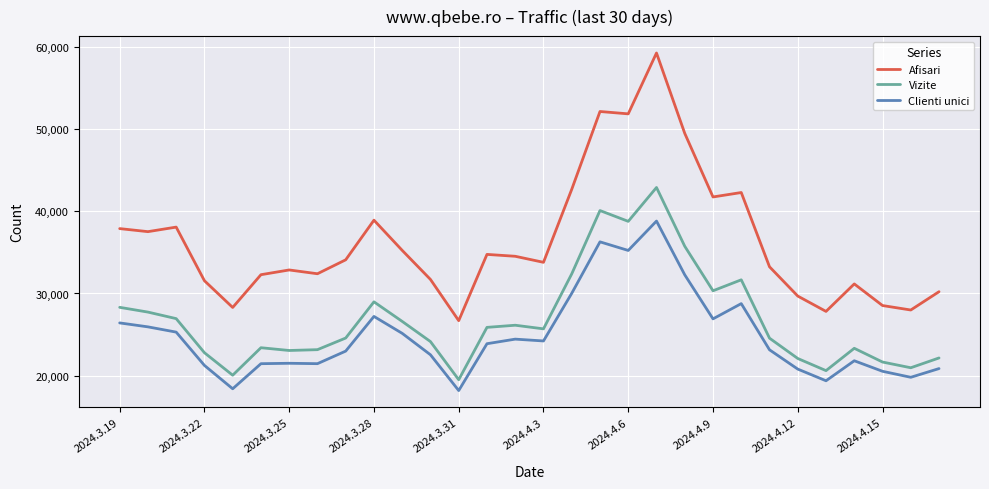

Which series has the largest range (max minus min)?

Afisari